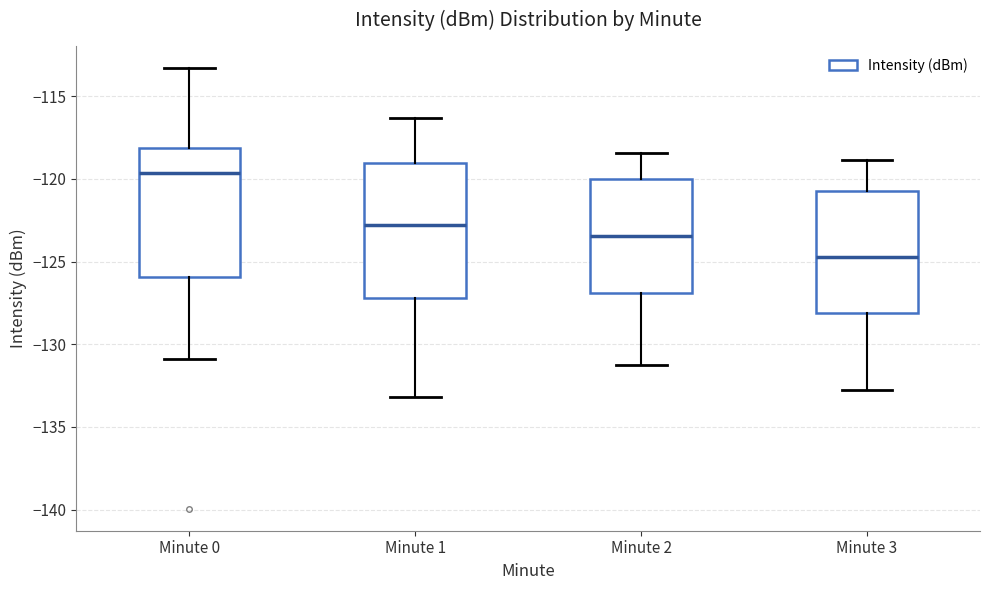

Reading left to right, transcribe this box plot: for each box, give where its median line is, the range the box spans, and where its two whiskers end, as read against the y-axis. The values are not printed on the chart, so give them approximately, as read against the axis.

Minute 0: median -119.5, box -126.0 to -118.0, whiskers -131.0 to -113.5
Minute 1: median -123.0, box -127.0 to -119.0, whiskers -133.0 to -116.5
Minute 2: median -123.5, box -127.0 to -120.0, whiskers -131.0 to -118.5
Minute 3: median -124.5, box -128.0 to -120.5, whiskers -133.0 to -119.0